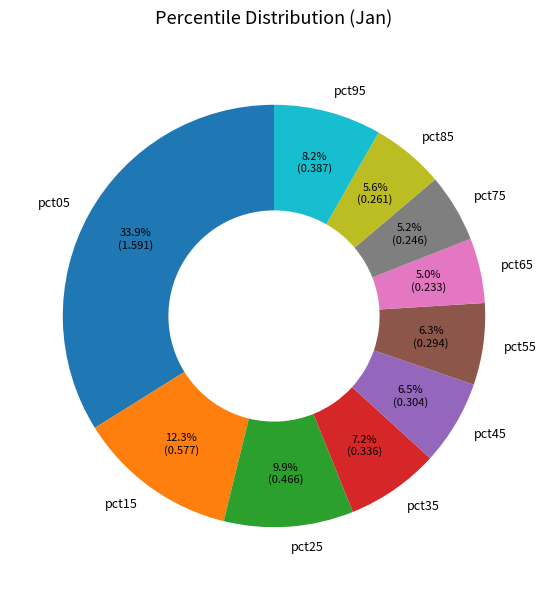

What is the largest slice in the pie chart?

pct05